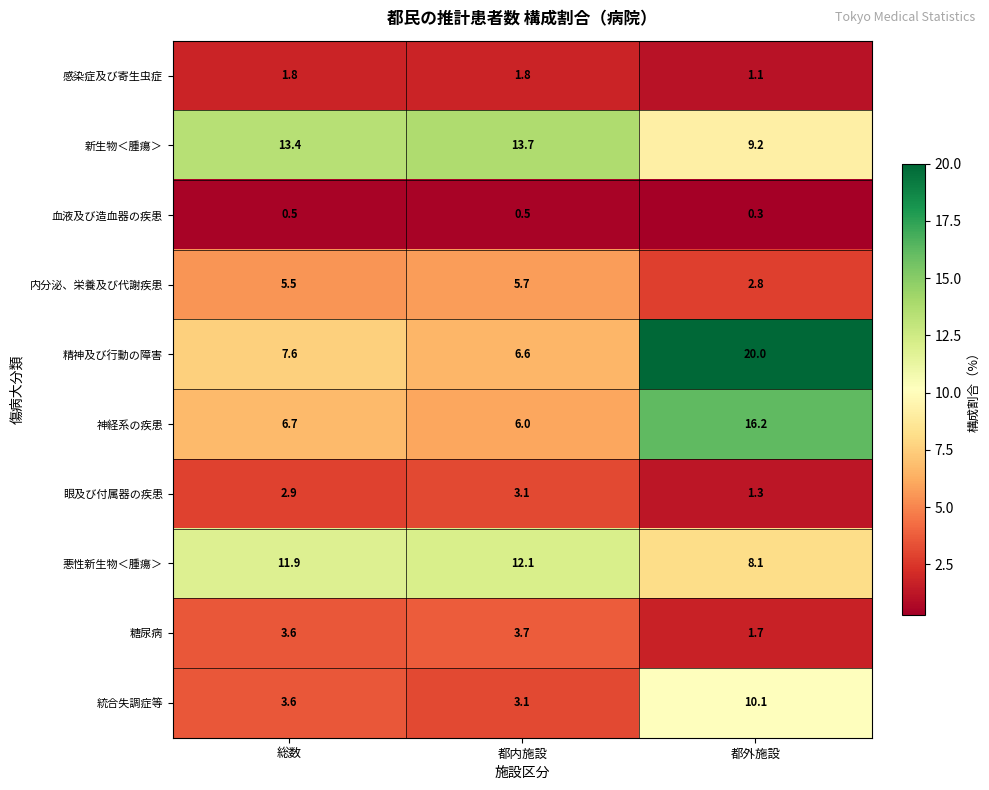

What is the smallest value displayed?

0.3